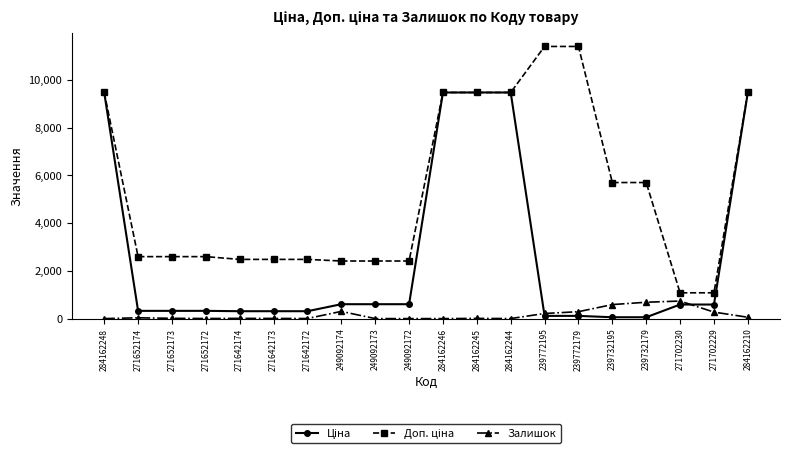

What is the greatest value displayed?

11410.0